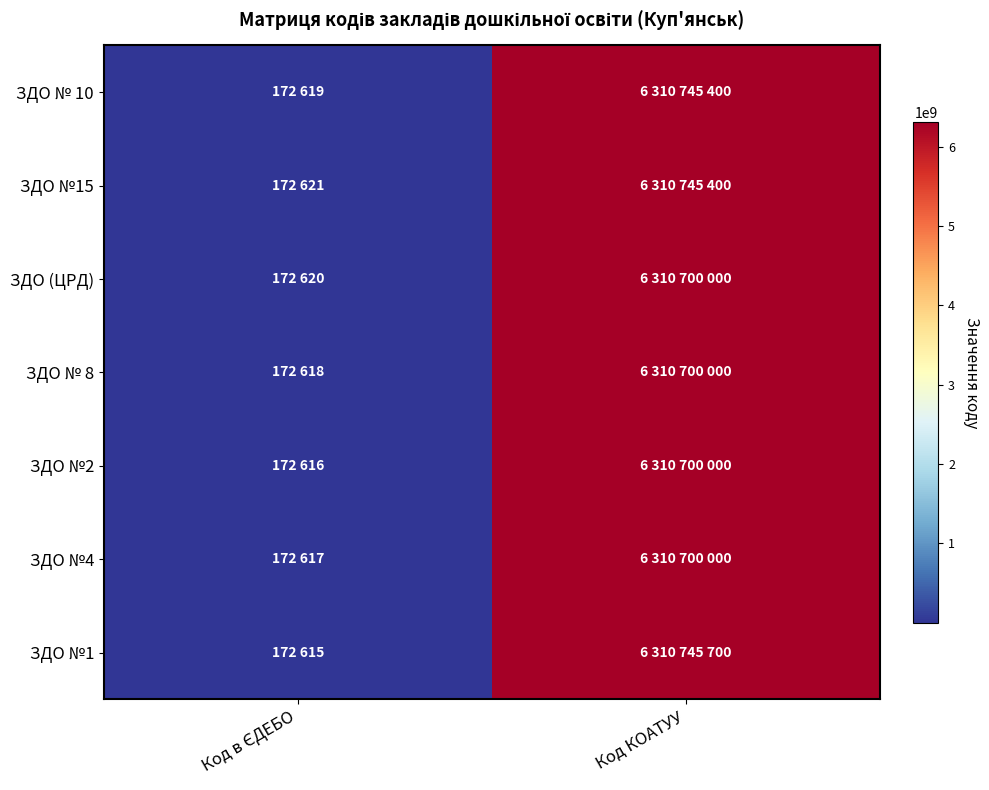

Rank the series at Код КОАТУУ from highest to lowest value.

ЗДО №1, ЗДО № 10, ЗДО №15, ЗДО (ЦРД), ЗДО № 8, ЗДО №2, ЗДО №4